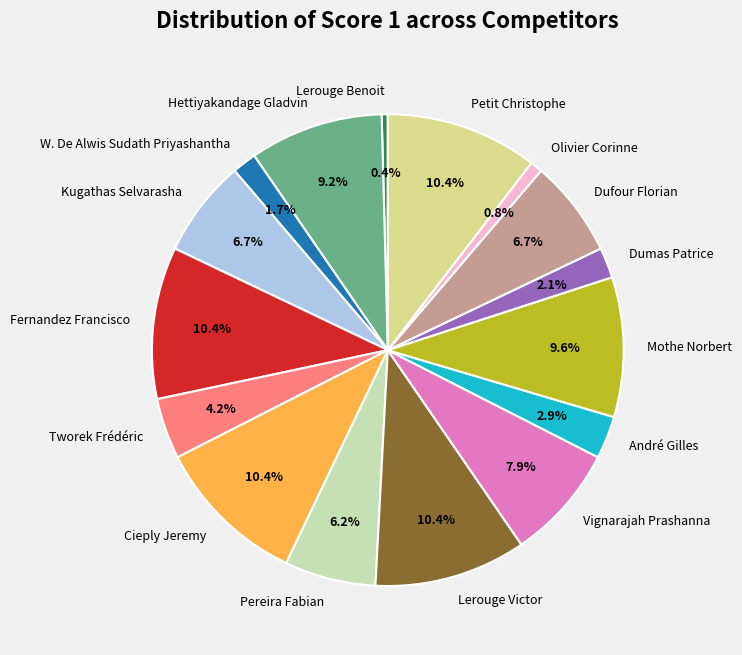

To the nearest percent, what is the combined percentage of Olivier Corinne and Petit Christophe?

11%